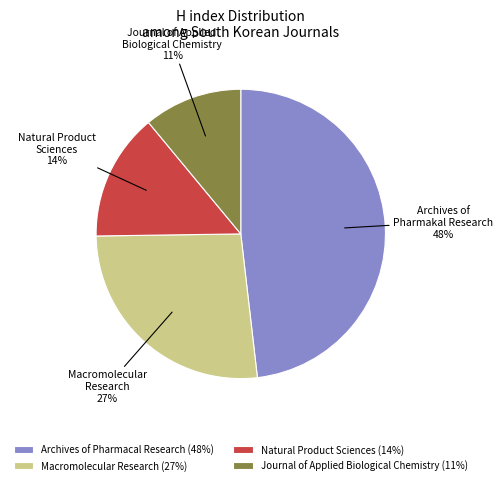

Between Archives of Pharmacal Research (48%) and Natural Product Sciences (14%), which is larger?

Archives of Pharmacal Research (48%)